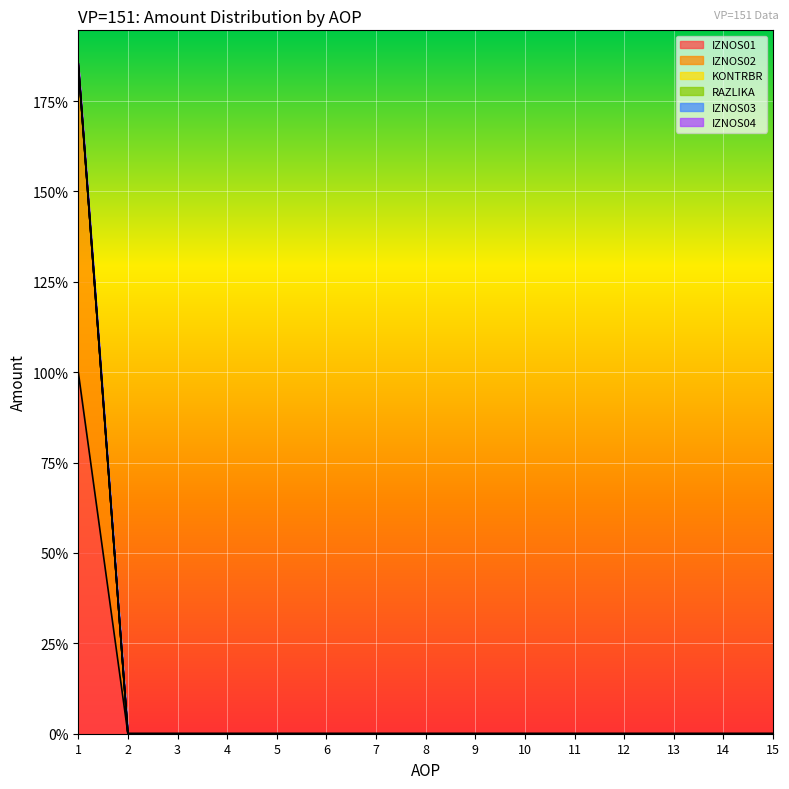

True or false: RAZLIKA and IZNOS01 cross at least once.

False